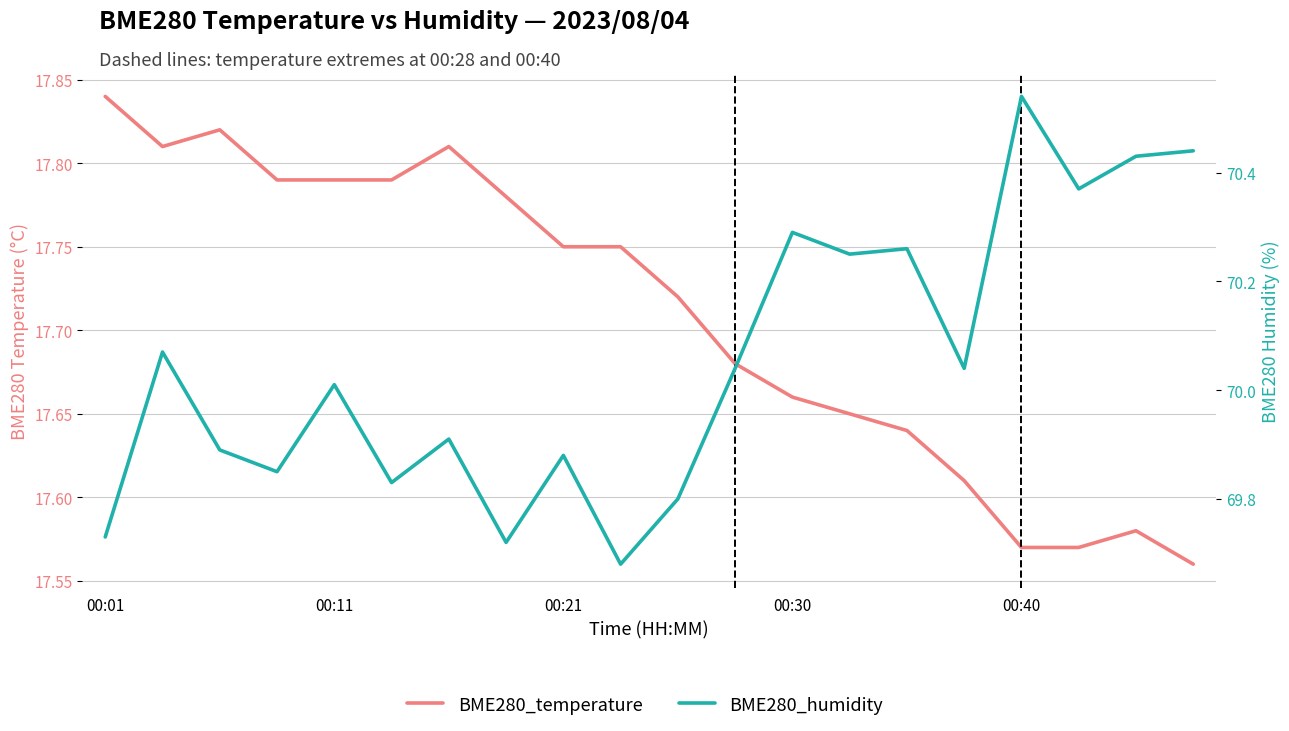

Which series has the largest total across all categories?

BME280_humidity